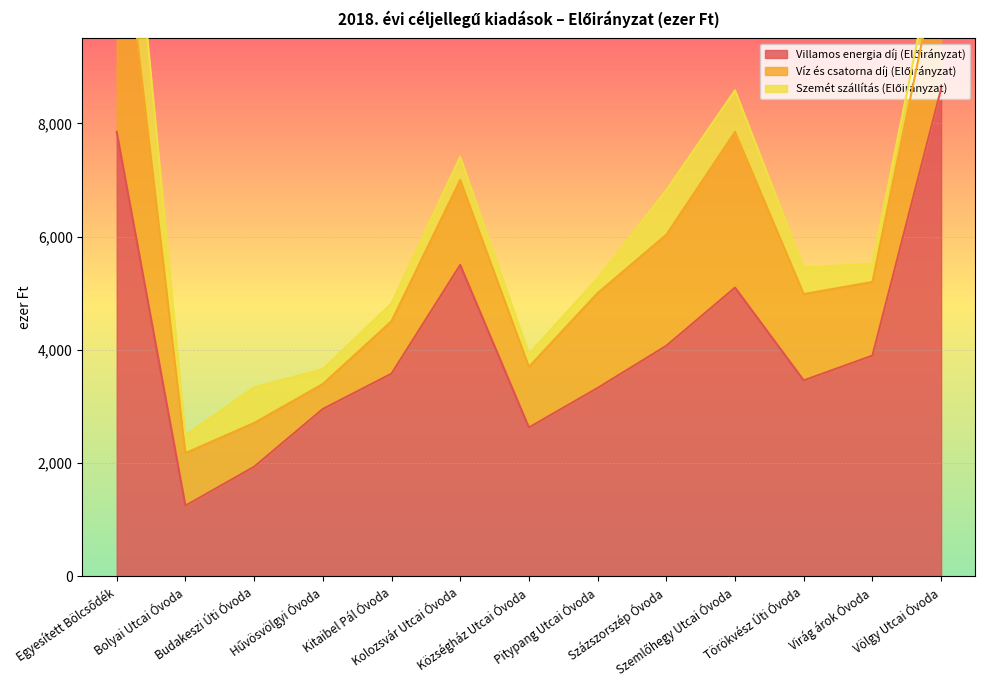

Reading left to right, transcribe all the data shown in this chart.

Villamos energia díj (Előirányzat): Egyesített Bölcsődék=7850	Bolyai Utcai Óvoda=1250	Budakeszi Úti Óvoda=1937	Hűvösvölgyi Óvoda=2957	Kitaibel Pál Óvoda=3581	Kolozsvár Utcai Óvoda=5500	Községház Utcai Óvoda=2630	Pitypang Utcai Óvoda=3328	Százszorszép Óvoda=4073	Szemlőhegy Utcai Óvoda=5100	Törökvész Úti Óvoda=3462	Virág árok Óvoda=3900	Völgy Utcai Óvoda=8610
Víz és csatorna díj (Előirányzat): Egyesített Bölcsődék=4730	Bolyai Utcai Óvoda=928	Budakeszi Úti Óvoda=773	Hűvösvölgyi Óvoda=440	Kitaibel Pál Óvoda=925	Kolozsvár Utcai Óvoda=1500	Községház Utcai Óvoda=1071	Pitypang Utcai Óvoda=1675	Százszorszép Óvoda=1960	Szemlőhegy Utcai Óvoda=2750	Törökvész Úti Óvoda=1524	Virág árok Óvoda=1300	Völgy Utcai Óvoda=2465
Szemét szállítás (Előirányzat): Egyesített Bölcsődék=2600	Bolyai Utcai Óvoda=314	Budakeszi Úti Óvoda=628	Hűvösvölgyi Óvoda=264	Kitaibel Pál Óvoda=314	Kolozsvár Utcai Óvoda=409	Községház Utcai Óvoda=227	Pitypang Utcai Óvoda=260	Százszorszép Óvoda=785	Szemlőhegy Utcai Óvoda=732	Törökvész Úti Óvoda=471	Virág árok Óvoda=320	Völgy Utcai Óvoda=468